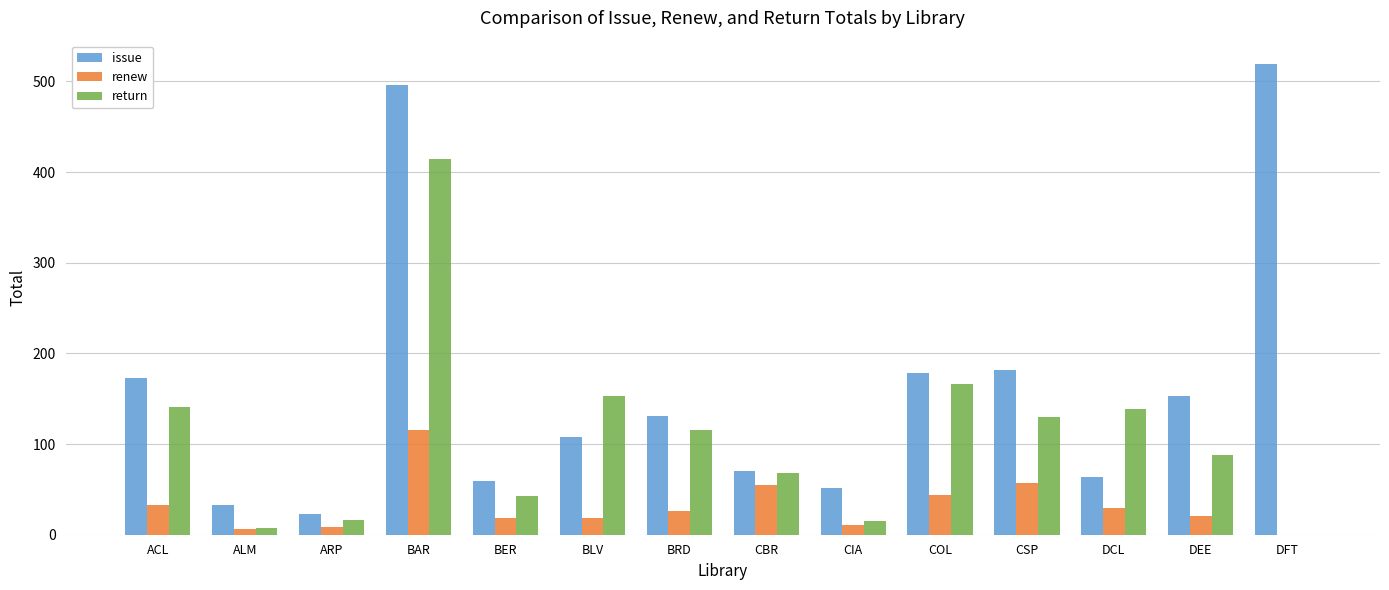

Is it true that return equals 15 at CIA?

True